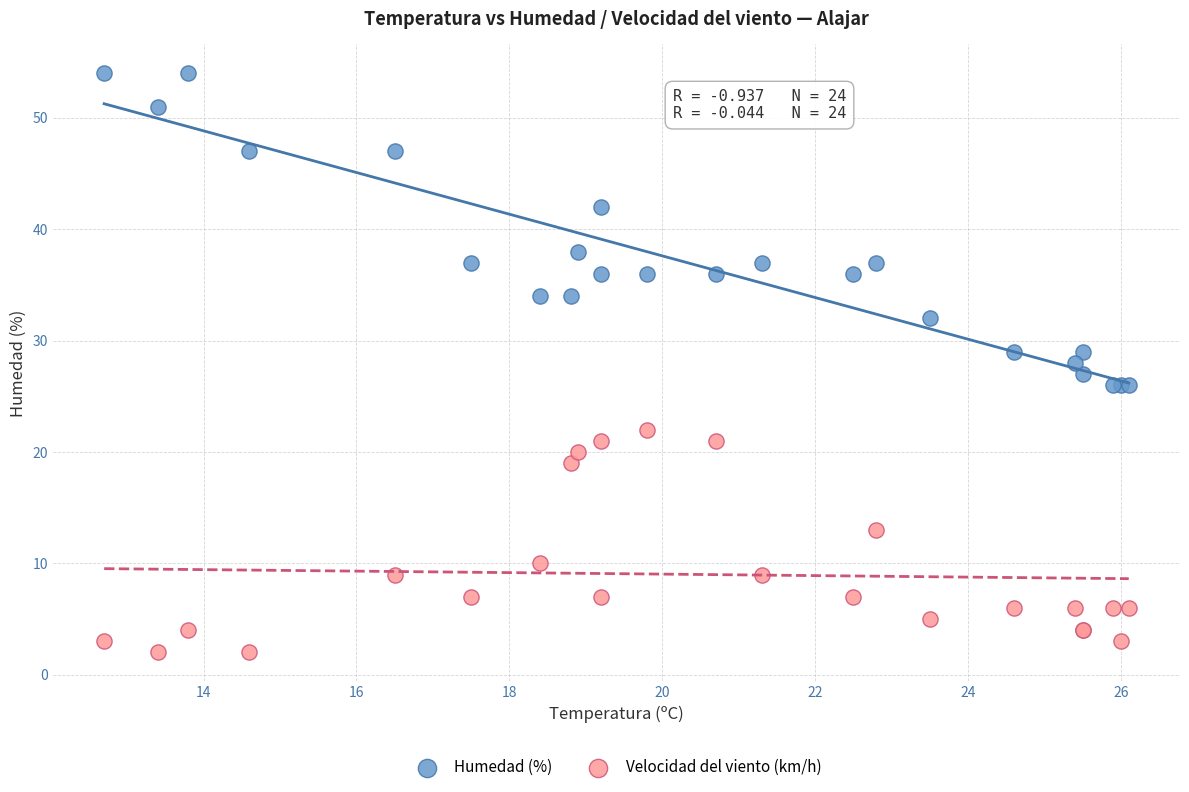

In the Velocidad del viento (km/h) series, what Y value is closest to 12?

13